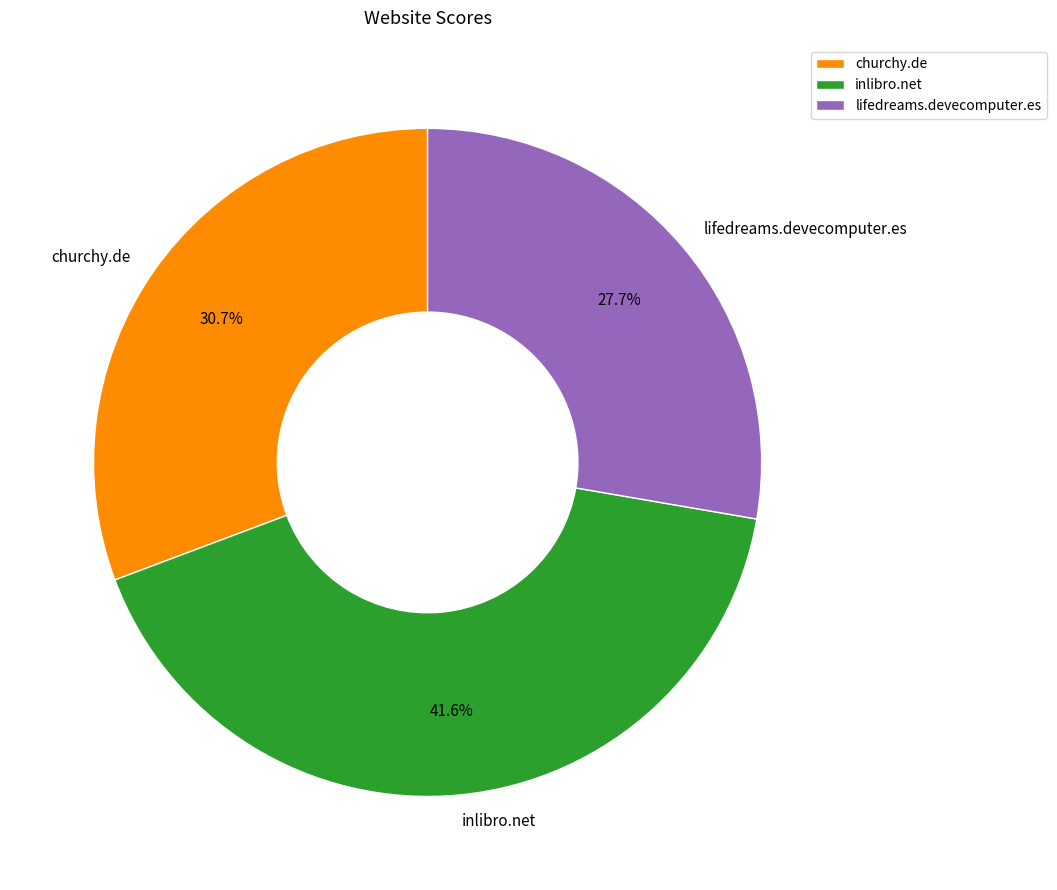

Between inlibro.net and churchy.de, which is larger?

inlibro.net